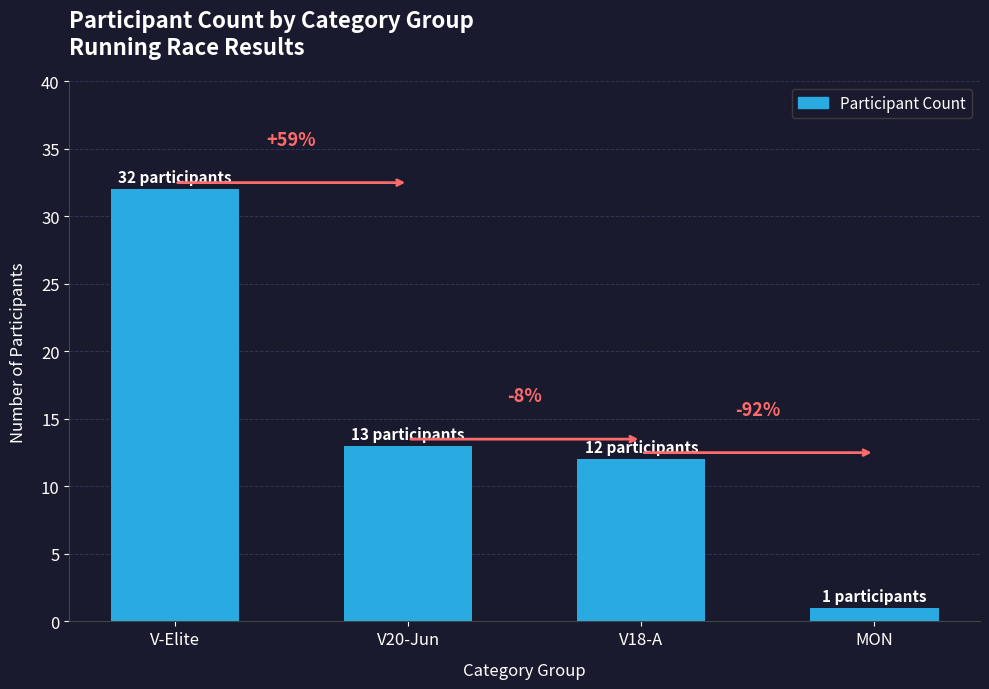

What is the smallest value displayed?

1